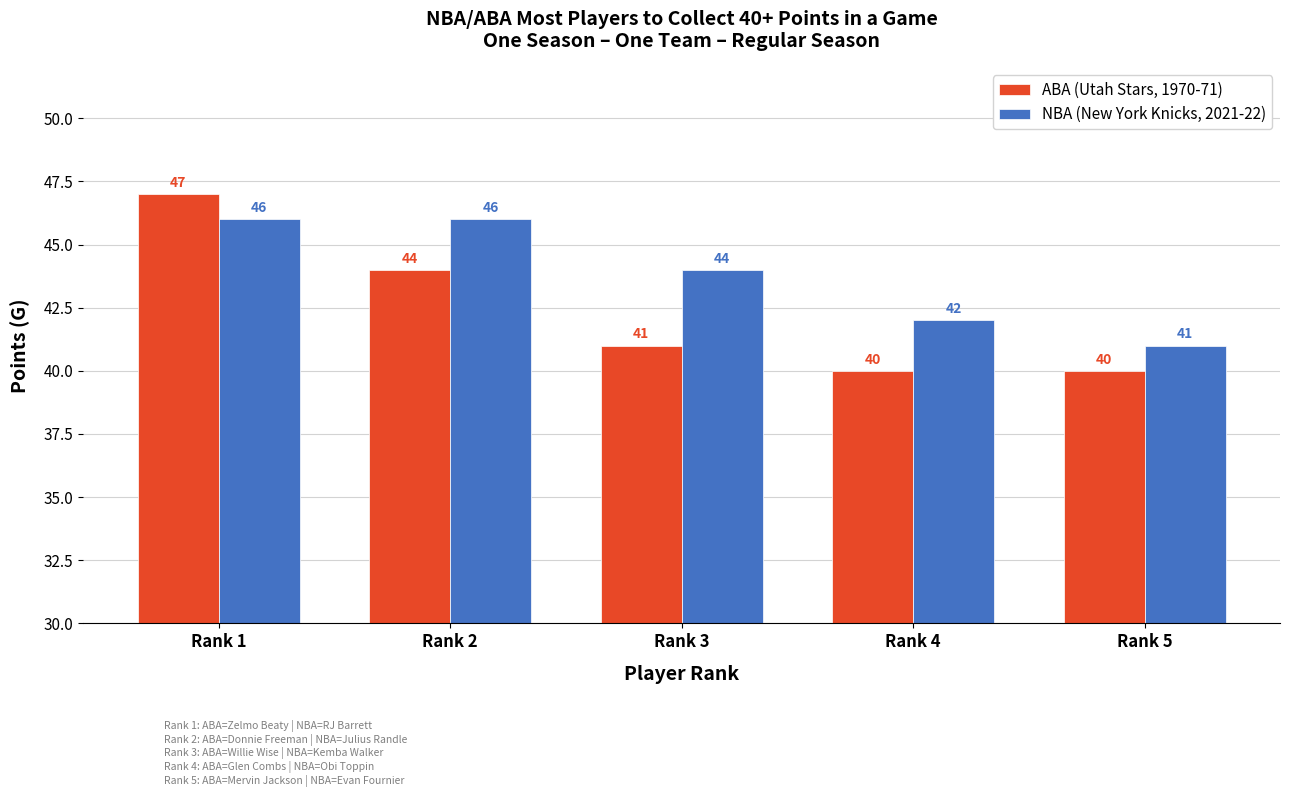

What is the average value of the NBA (New York Knicks, 2021-22) series?

44